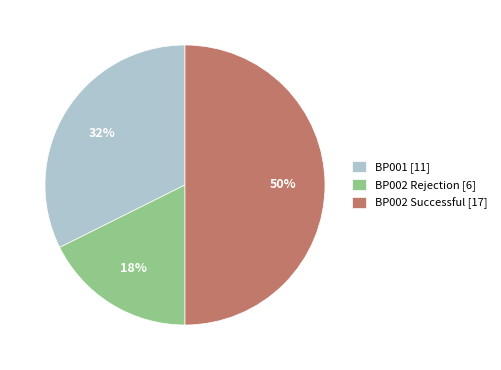

The BP002 Successful [17] slice represents 42% of the pie. True or false?

False